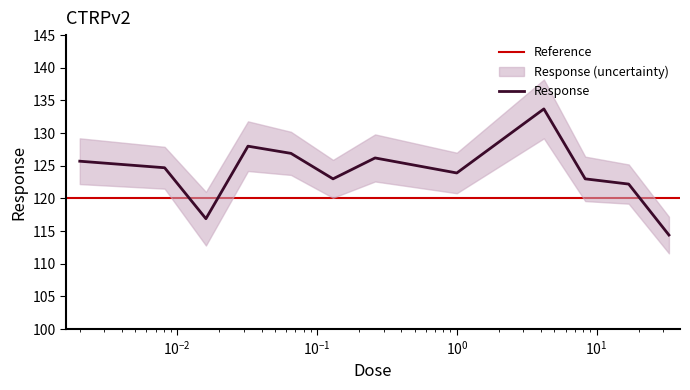

What is the maximum value for Response?

133.7